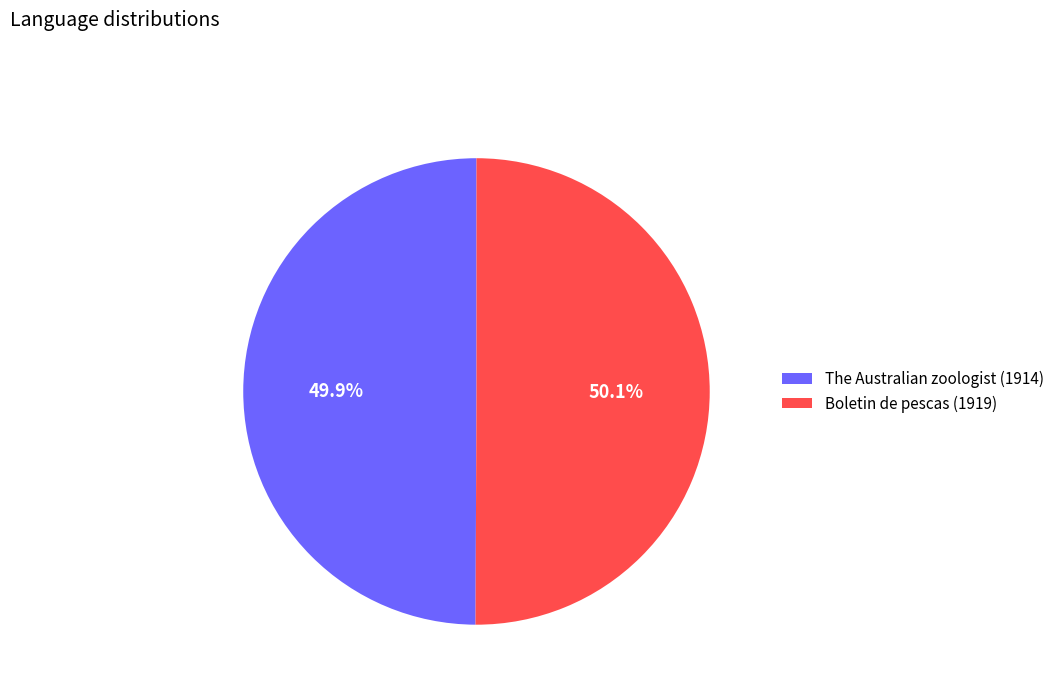

What percentage is the The Australian zoologist (1914) slice, to the nearest percent?

50%